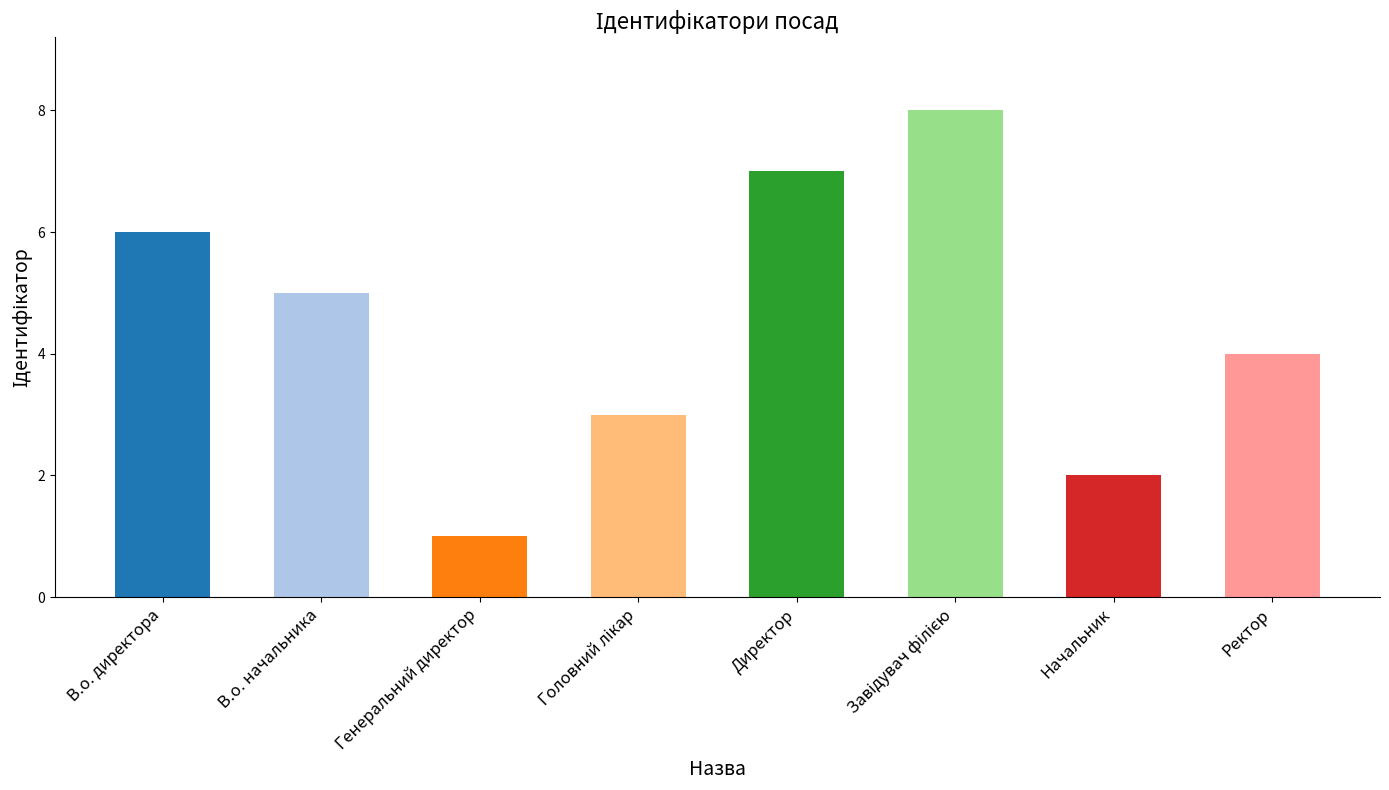

Reading left to right, what are all the values shown in this chart?

6	5	1	3	7	8	2	4